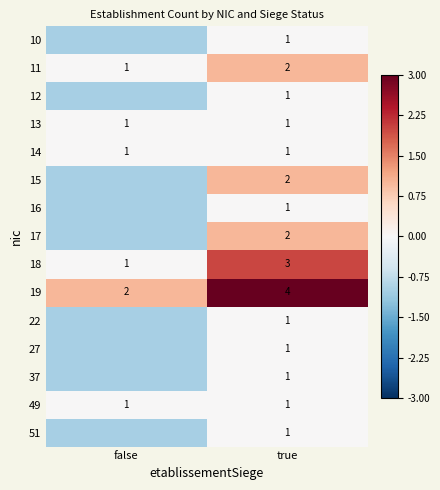

Is it true that 15 equals 1 at true?

False